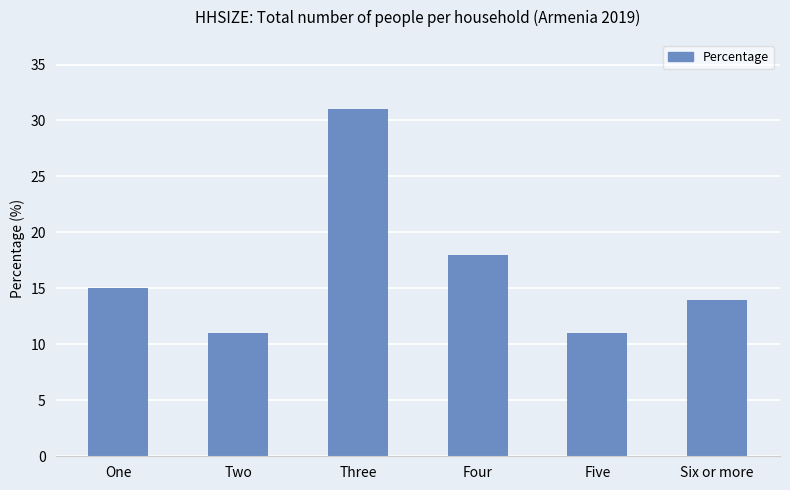

What is the smallest value displayed?

11